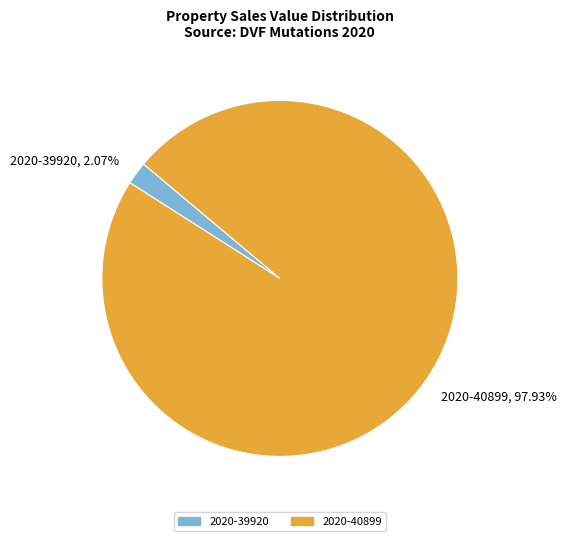

Is 2020-40899 the majority of the pie?

Yes